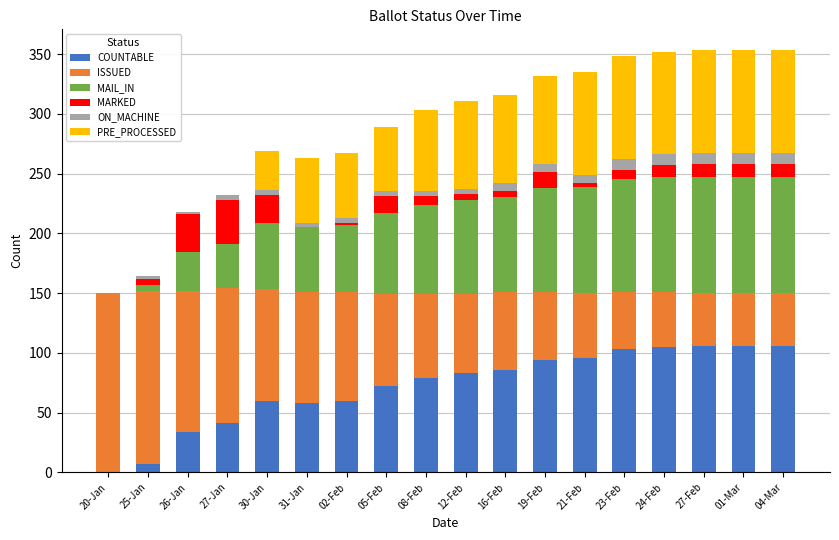

The value of COUNTABLE at 21-Feb is 96. True or false?

True